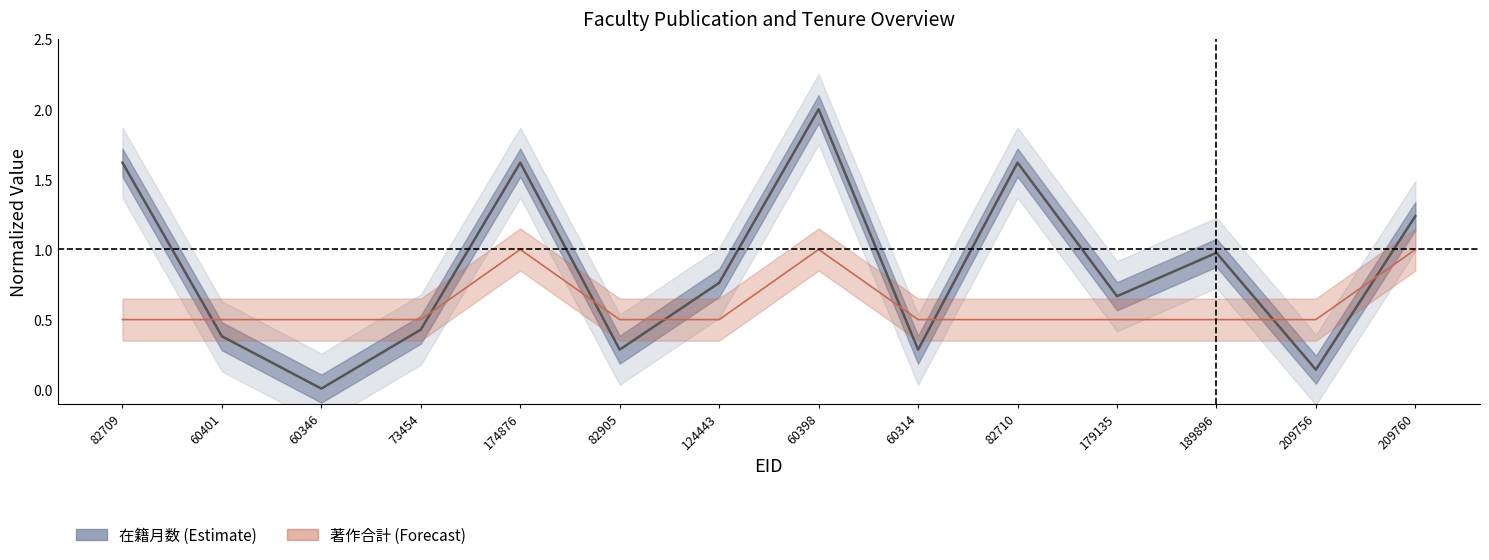

Is this an area chart (filled region under the line)?

No